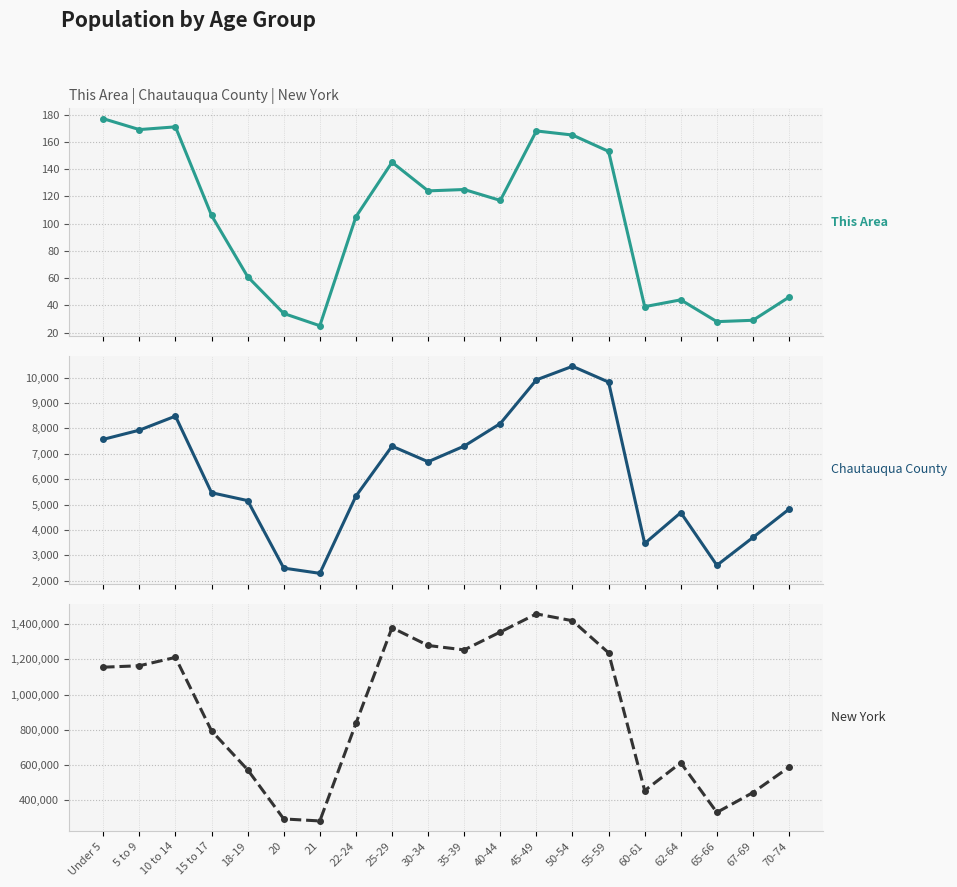

Rank the series at 55-59 from highest to lowest value.

New York, Chautauqua County, This Area